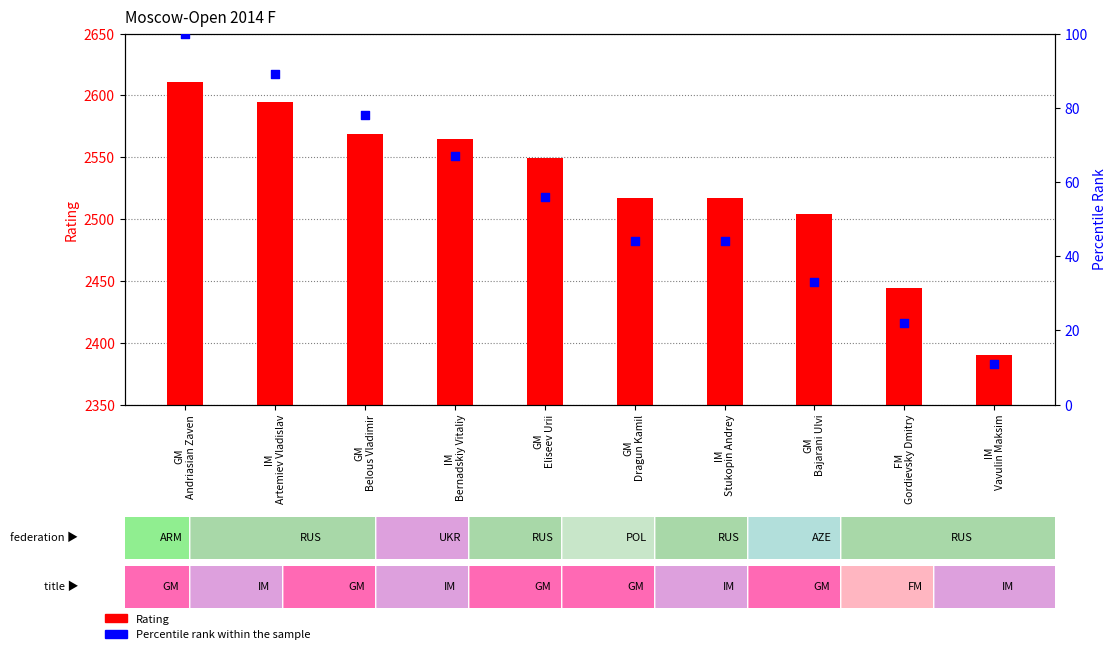

At which category is the sum across all series the highest?

GM
Andriasian Zaven